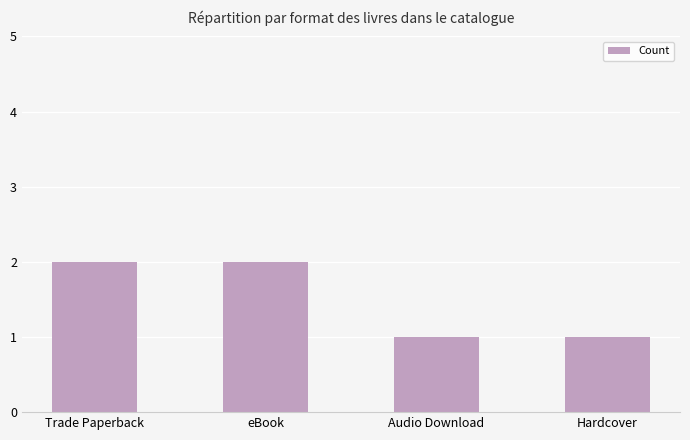

Reading left to right, transcribe all the data shown in this chart.

2	2	1	1